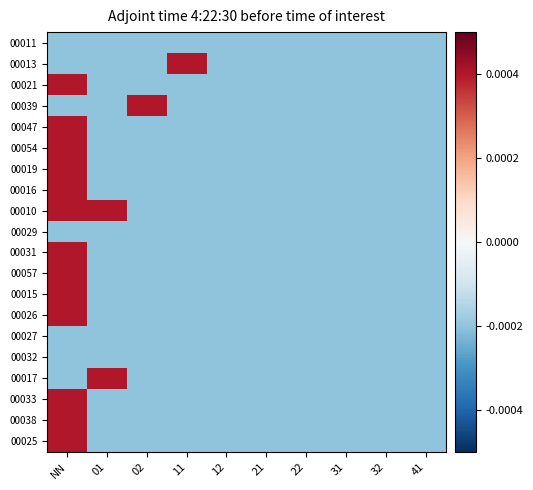

Reading right to left, extract all data points from this chart.

00011: 41=-0.0	32=-0.0	31=-0.0	22=-0.0	21=-0.0	12=-0.0	11=-0.0	02=-0.0	01=-0.0	NN=-0.0
00013: 41=-0.0	32=-0.0	31=-0.0	22=-0.0	21=-0.0	12=-0.0	11=0.0	02=-0.0	01=-0.0	NN=-0.0
00021: 41=-0.0	32=-0.0	31=-0.0	22=-0.0	21=-0.0	12=-0.0	11=-0.0	02=-0.0	01=-0.0	NN=0.0
00039: 41=-0.0	32=-0.0	31=-0.0	22=-0.0	21=-0.0	12=-0.0	11=-0.0	02=0.0	01=-0.0	NN=-0.0
00047: 41=-0.0	32=-0.0	31=-0.0	22=-0.0	21=-0.0	12=-0.0	11=-0.0	02=-0.0	01=-0.0	NN=0.0
00054: 41=-0.0	32=-0.0	31=-0.0	22=-0.0	21=-0.0	12=-0.0	11=-0.0	02=-0.0	01=-0.0	NN=0.0
00019: 41=-0.0	32=-0.0	31=-0.0	22=-0.0	21=-0.0	12=-0.0	11=-0.0	02=-0.0	01=-0.0	NN=0.0
00016: 41=-0.0	32=-0.0	31=-0.0	22=-0.0	21=-0.0	12=-0.0	11=-0.0	02=-0.0	01=-0.0	NN=0.0
00010: 41=-0.0	32=-0.0	31=-0.0	22=-0.0	21=-0.0	12=-0.0	11=-0.0	02=-0.0	01=0.0	NN=0.0
00029: 41=-0.0	32=-0.0	31=-0.0	22=-0.0	21=-0.0	12=-0.0	11=-0.0	02=-0.0	01=-0.0	NN=-0.0
00031: 41=-0.0	32=-0.0	31=-0.0	22=-0.0	21=-0.0	12=-0.0	11=-0.0	02=-0.0	01=-0.0	NN=0.0
00057: 41=-0.0	32=-0.0	31=-0.0	22=-0.0	21=-0.0	12=-0.0	11=-0.0	02=-0.0	01=-0.0	NN=0.0
00015: 41=-0.0	32=-0.0	31=-0.0	22=-0.0	21=-0.0	12=-0.0	11=-0.0	02=-0.0	01=-0.0	NN=0.0
00026: 41=-0.0	32=-0.0	31=-0.0	22=-0.0	21=-0.0	12=-0.0	11=-0.0	02=-0.0	01=-0.0	NN=0.0
00027: 41=-0.0	32=-0.0	31=-0.0	22=-0.0	21=-0.0	12=-0.0	11=-0.0	02=-0.0	01=-0.0	NN=-0.0
00032: 41=-0.0	32=-0.0	31=-0.0	22=-0.0	21=-0.0	12=-0.0	11=-0.0	02=-0.0	01=-0.0	NN=-0.0
00017: 41=-0.0	32=-0.0	31=-0.0	22=-0.0	21=-0.0	12=-0.0	11=-0.0	02=-0.0	01=0.0	NN=-0.0
00033: 41=-0.0	32=-0.0	31=-0.0	22=-0.0	21=-0.0	12=-0.0	11=-0.0	02=-0.0	01=-0.0	NN=0.0
00038: 41=-0.0	32=-0.0	31=-0.0	22=-0.0	21=-0.0	12=-0.0	11=-0.0	02=-0.0	01=-0.0	NN=0.0
00025: 41=-0.0	32=-0.0	31=-0.0	22=-0.0	21=-0.0	12=-0.0	11=-0.0	02=-0.0	01=-0.0	NN=0.0